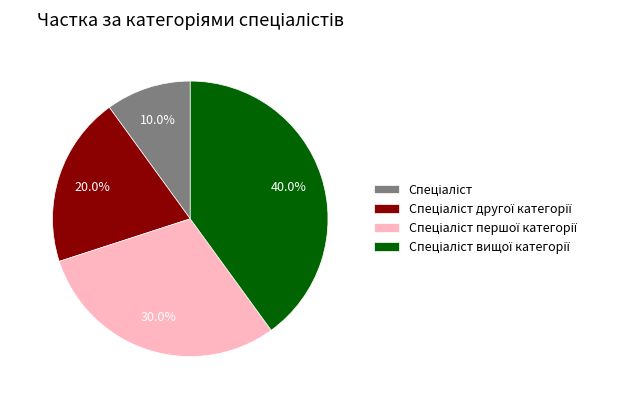

Is there any slice that represents more than half of the pie?

No